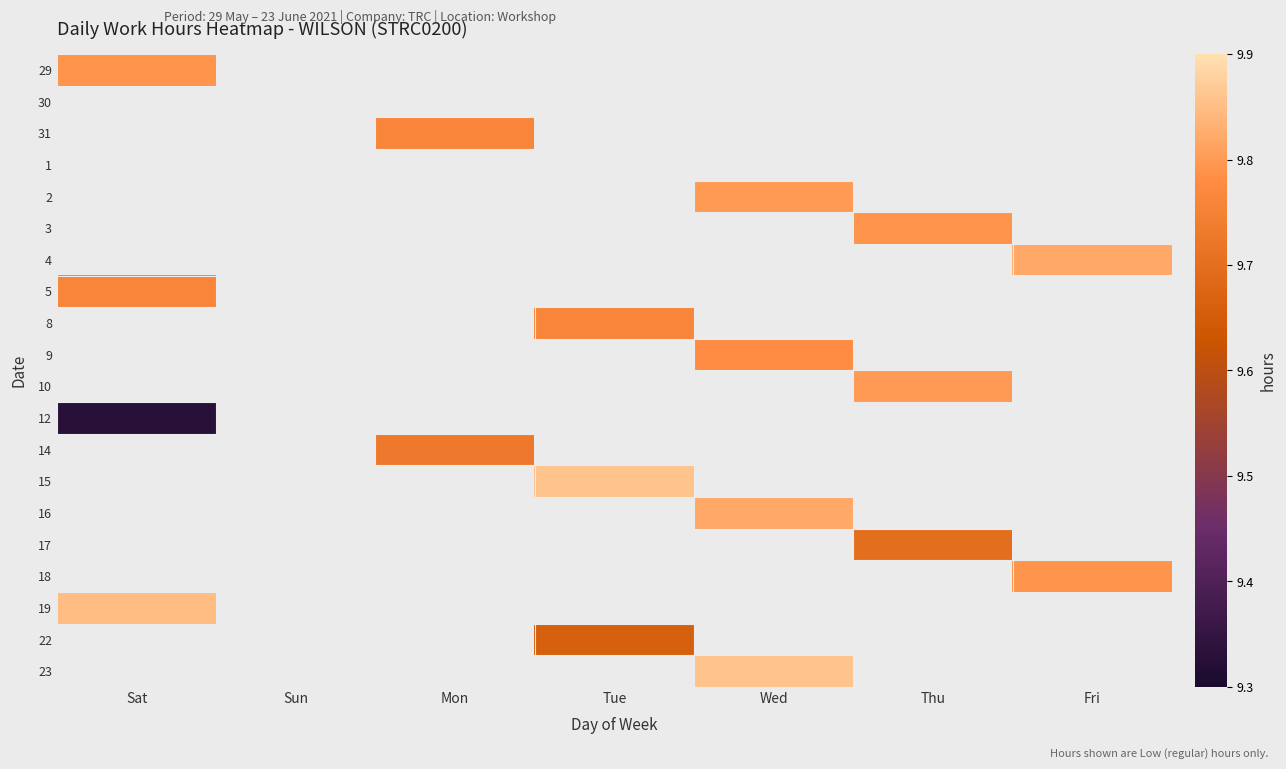

Reading left to right, what are all the values shown in this chart?

29: Sat=9.8	Sun=0.0	Mon=0.0	Tue=0.0	Wed=0.0	Thu=0.0	Fri=0.0
30: Sat=0.0	Sun=0.0	Mon=0.0	Tue=0.0	Wed=0.0	Thu=0.0	Fri=0.0
31: Sat=0.0	Sun=0.0	Mon=9.8	Tue=0.0	Wed=0.0	Thu=0.0	Fri=0.0
1: Sat=0.0	Sun=0.0	Mon=0.0	Tue=0.0	Wed=0.0	Thu=0.0	Fri=0.0
2: Sat=0.0	Sun=0.0	Mon=0.0	Tue=0.0	Wed=9.8	Thu=0.0	Fri=0.0
3: Sat=0.0	Sun=0.0	Mon=0.0	Tue=0.0	Wed=0.0	Thu=9.8	Fri=0.0
4: Sat=0.0	Sun=0.0	Mon=0.0	Tue=0.0	Wed=0.0	Thu=0.0	Fri=9.8
5: Sat=9.8	Sun=0.0	Mon=0.0	Tue=0.0	Wed=0.0	Thu=0.0	Fri=0.0
8: Sat=0.0	Sun=0.0	Mon=0.0	Tue=9.8	Wed=0.0	Thu=0.0	Fri=0.0
9: Sat=0.0	Sun=0.0	Mon=0.0	Tue=0.0	Wed=9.8	Thu=0.0	Fri=0.0
10: Sat=0.0	Sun=0.0	Mon=0.0	Tue=0.0	Wed=0.0	Thu=9.8	Fri=0.0
12: Sat=9.3	Sun=0.0	Mon=0.0	Tue=0.0	Wed=0.0	Thu=0.0	Fri=0.0
14: Sat=0.0	Sun=0.0	Mon=9.7	Tue=0.0	Wed=0.0	Thu=0.0	Fri=0.0
15: Sat=0.0	Sun=0.0	Mon=0.0	Tue=9.9	Wed=0.0	Thu=0.0	Fri=0.0
16: Sat=0.0	Sun=0.0	Mon=0.0	Tue=0.0	Wed=9.8	Thu=0.0	Fri=0.0
17: Sat=0.0	Sun=0.0	Mon=0.0	Tue=0.0	Wed=0.0	Thu=9.7	Fri=0.0
18: Sat=0.0	Sun=0.0	Mon=0.0	Tue=0.0	Wed=0.0	Thu=0.0	Fri=9.8
19: Sat=9.8	Sun=0.0	Mon=0.0	Tue=0.0	Wed=0.0	Thu=0.0	Fri=0.0
22: Sat=0.0	Sun=0.0	Mon=0.0	Tue=9.7	Wed=0.0	Thu=0.0	Fri=0.0
23: Sat=0.0	Sun=0.0	Mon=0.0	Tue=0.0	Wed=9.9	Thu=0.0	Fri=0.0